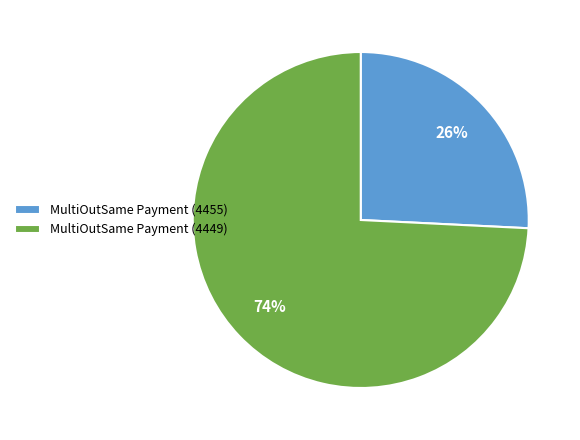

Do MultiOutSame Payment (4449) and MultiOutSame Payment (4455) together represent more than half of the pie?

Yes